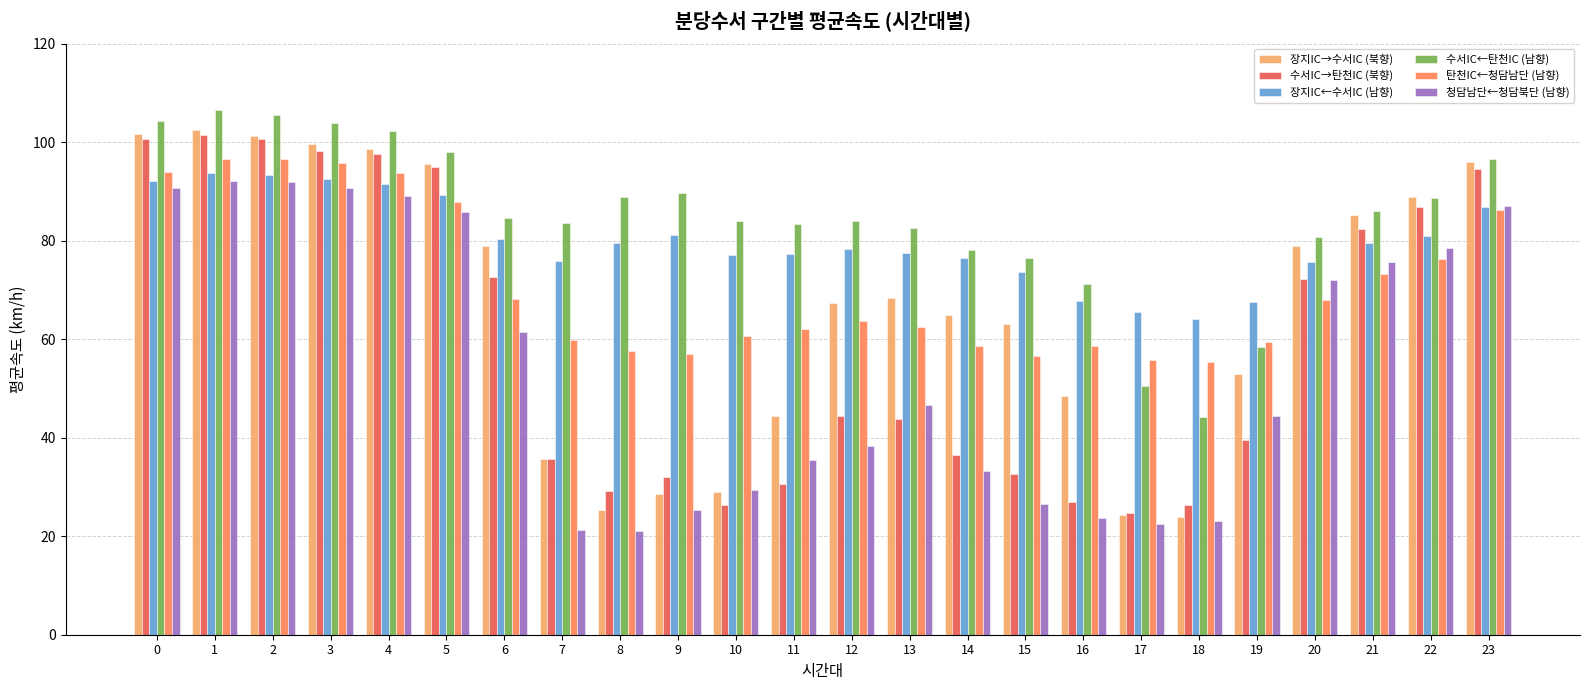

The value of 청담남단←청담북단 (남향) at 22 is 103.5. True or false?

False